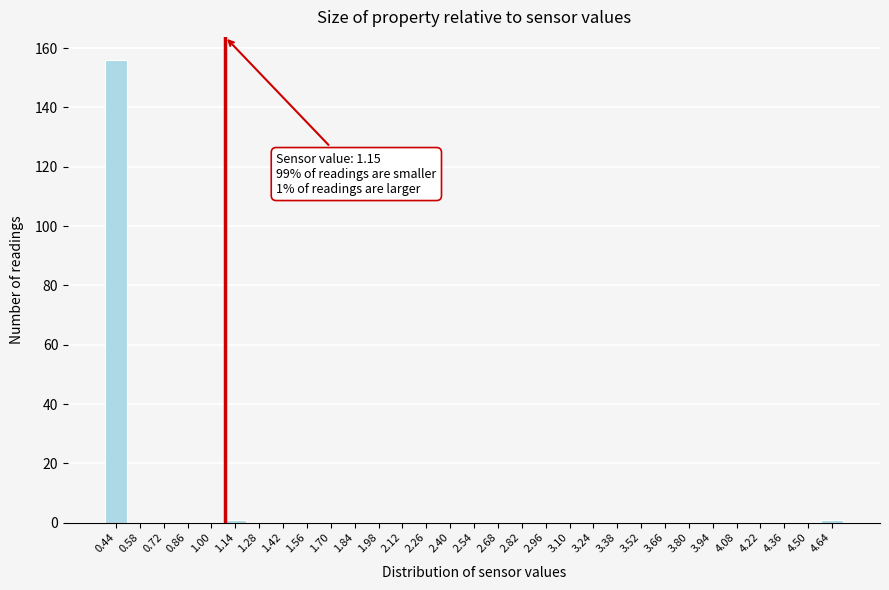

What is the sum of all values?

158